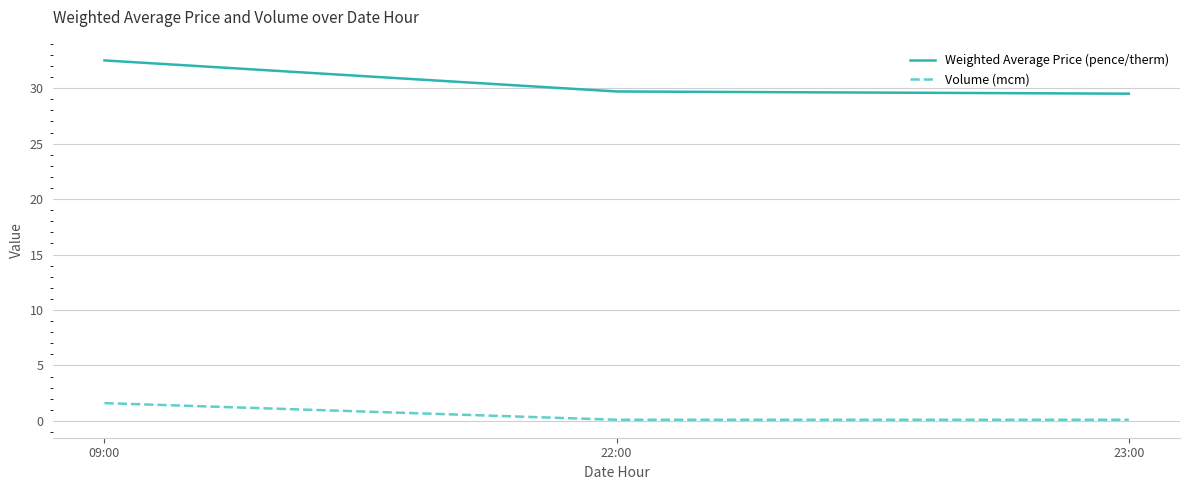

Is it true that Volume (mcm) equals 1.6 at 09:00?

True